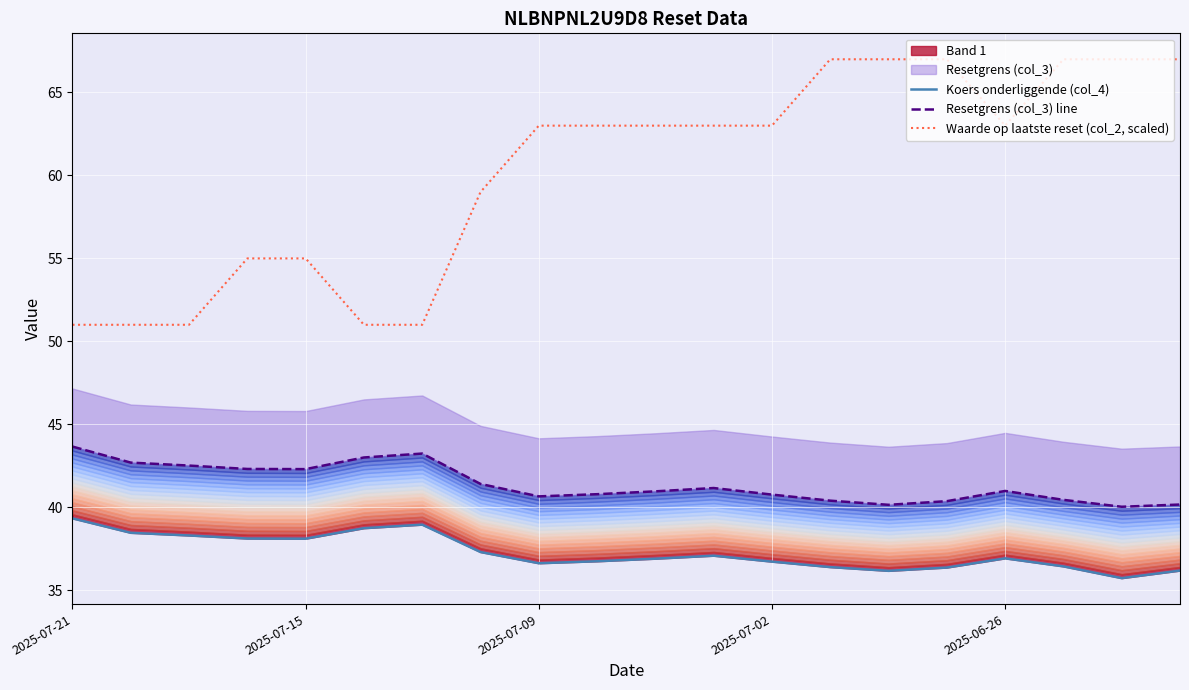

The value of Waarde op laatste reset (col_2, scaled) at 2025-07-21 is 30. True or false?

False